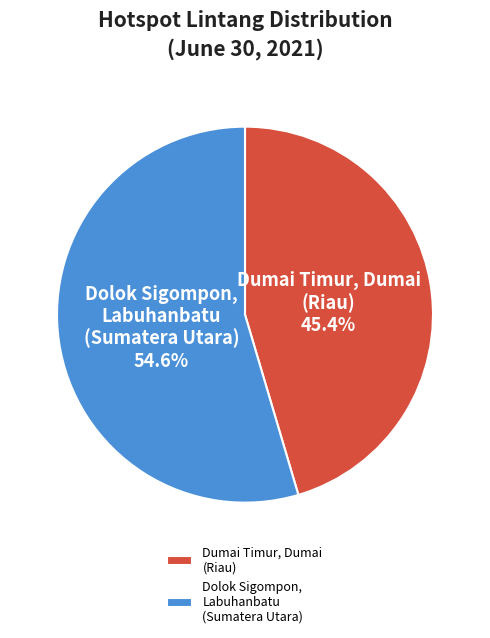

Count the number of slices in the pie.

2